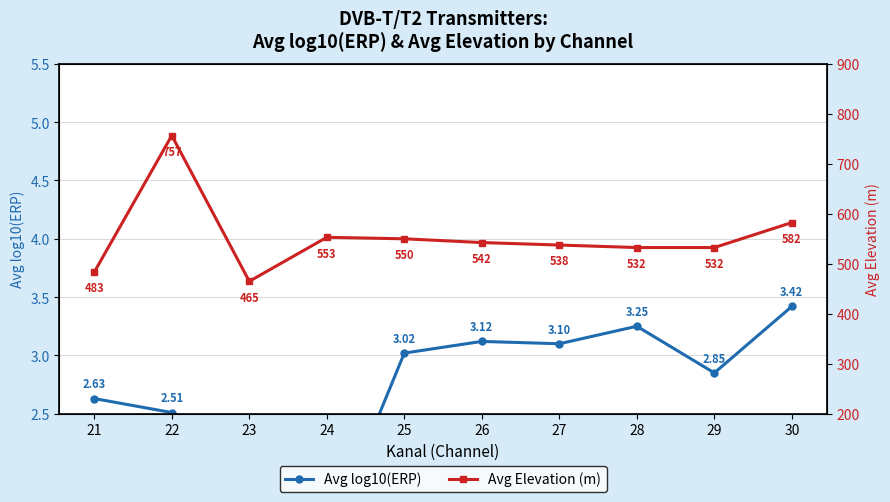

What is the spread (max minus min) of values at 24?

551.6